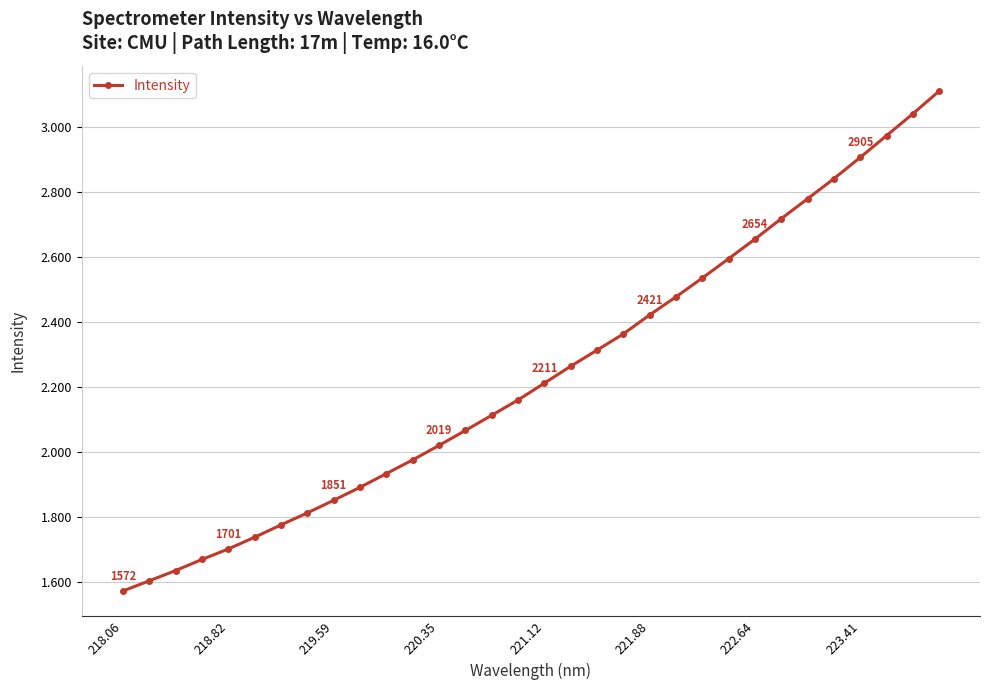

What is the minimum value shown in the chart?

1571.7